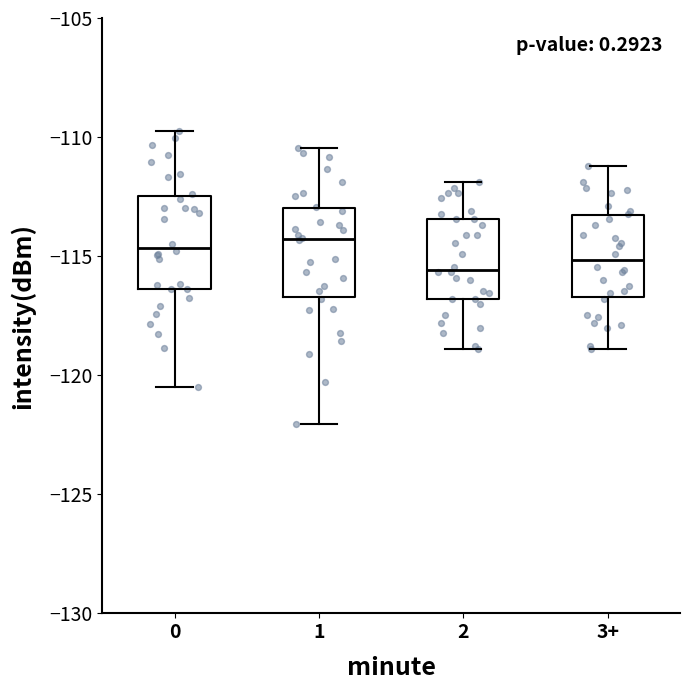

Reading left to right, transcribe this box plot: for each box, give where its median line is, the range the box spans, and where its two whiskers end, as read against the y-axis. The values are not printed on the chart, so give them approximately, as read against the axis.

0: median -114.5, box -116.5 to -112.5, whiskers -120.5 to -109.5
1: median -114.5, box -116.5 to -113.0, whiskers -122.0 to -110.5
2: median -115.5, box -117.0 to -113.5, whiskers -119.0 to -112.0
3+: median -115.0, box -116.5 to -113.5, whiskers -119.0 to -111.0